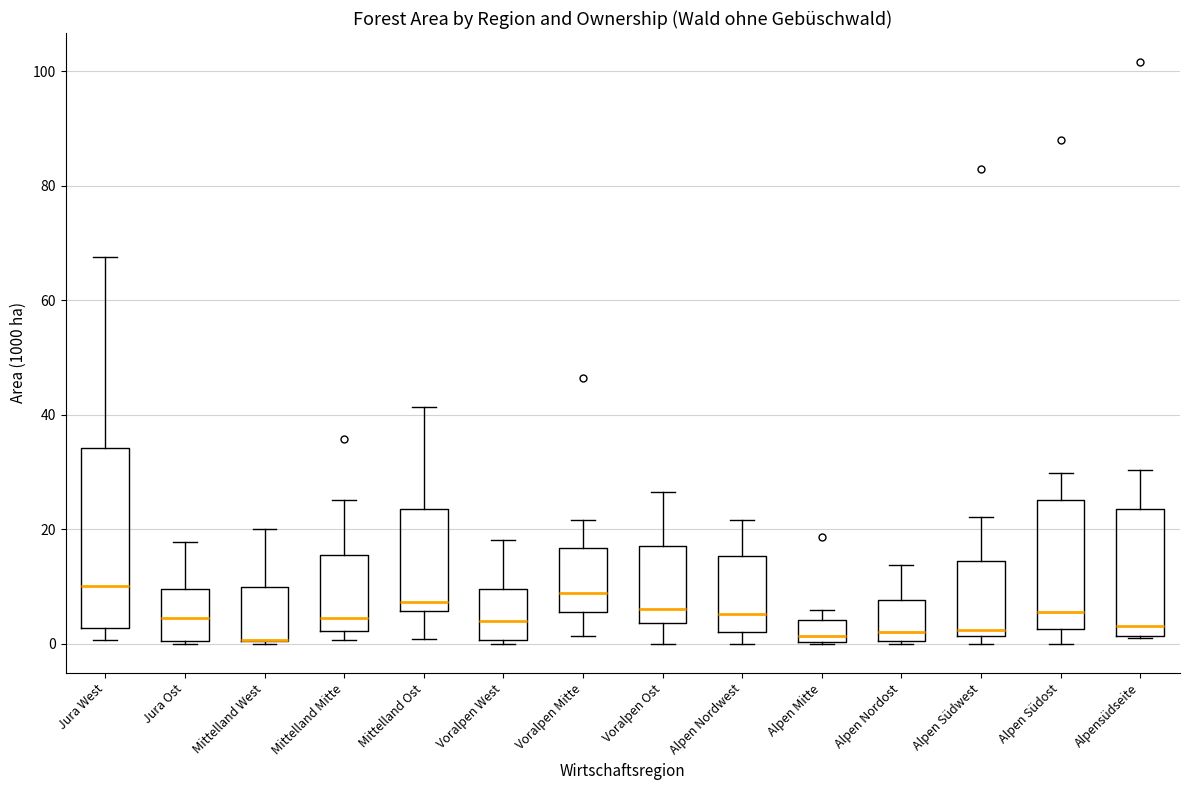

Which box is the tallest, from its lower edge to its upper edge?

Jura West